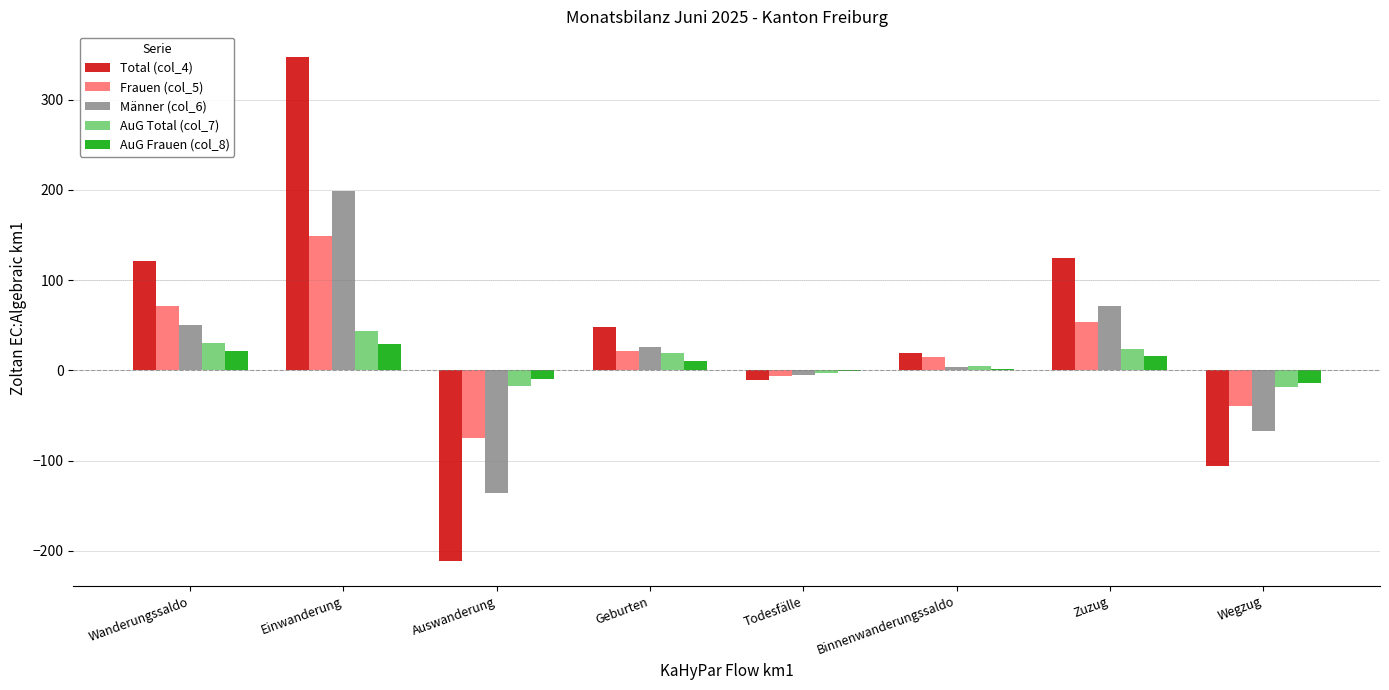

Which category has the highest value in the Total (col_4) series?

Einwanderung